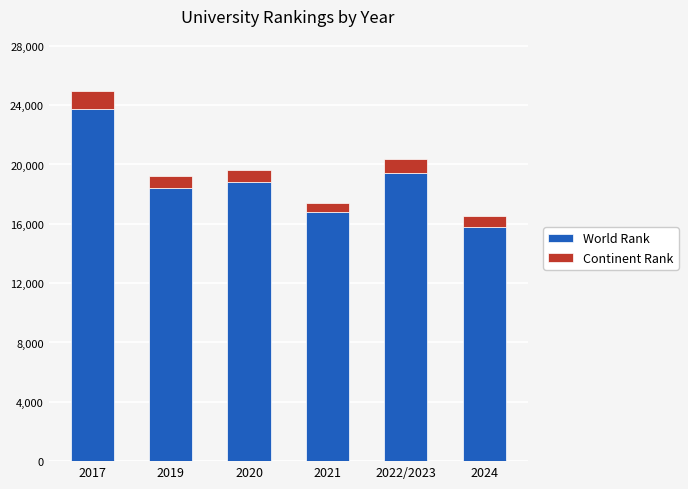

Which category has the highest value in the World Rank series?

2017